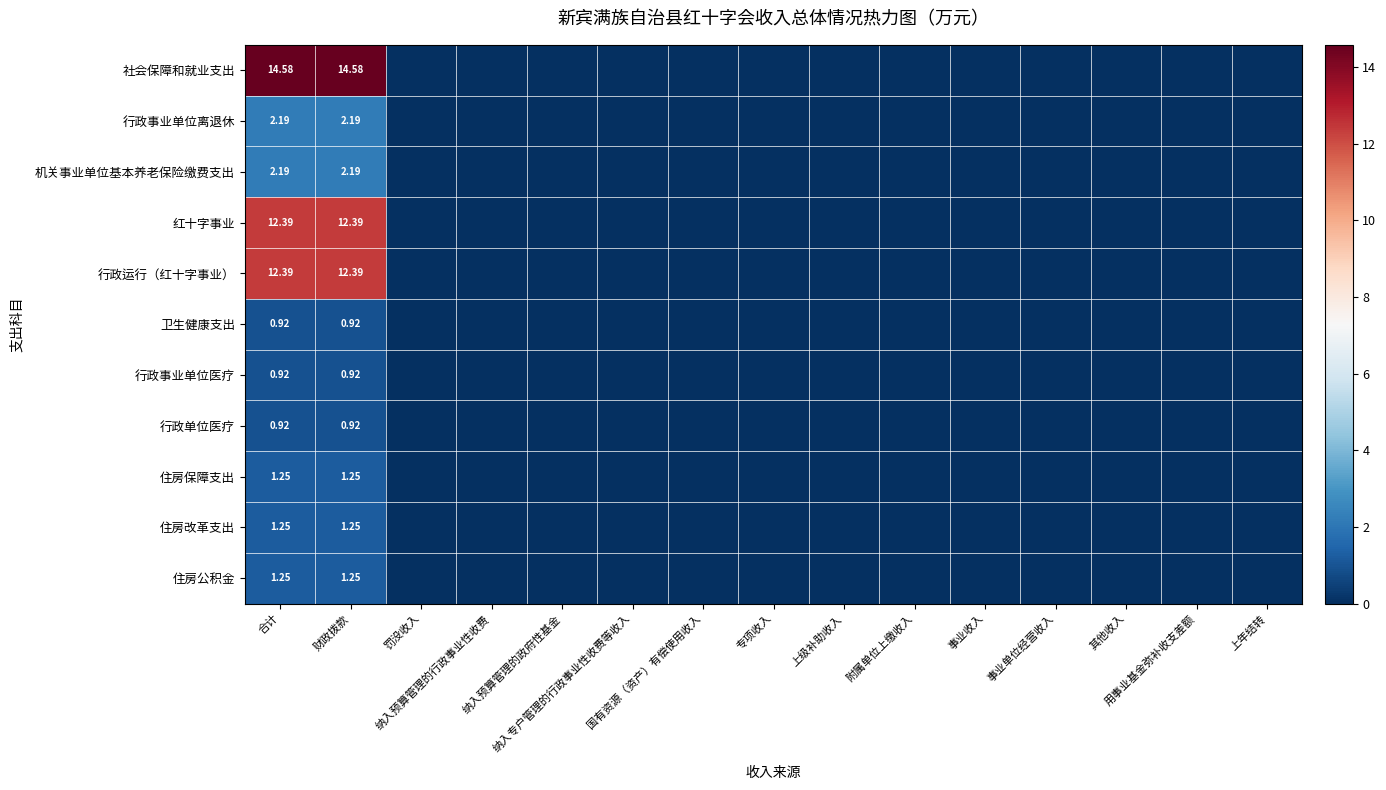

The value of 行政事业单位医疗 at 纳入预算管理的政府性基金 is 0.0. True or false?

True